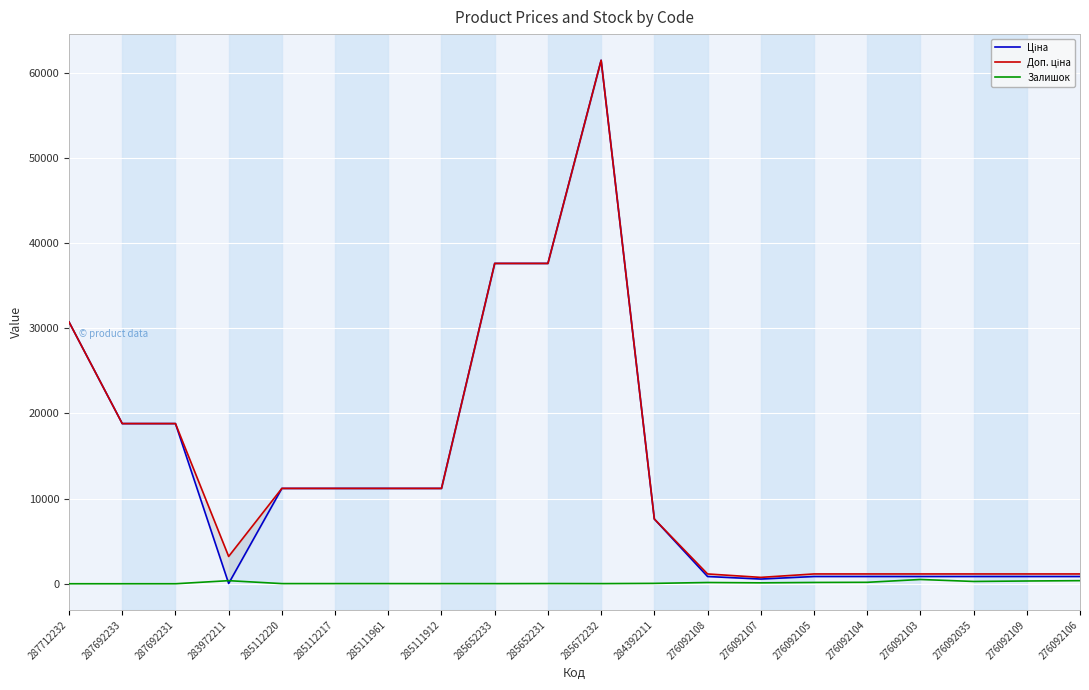

How many interior local peaks does the Залишок series have?

4